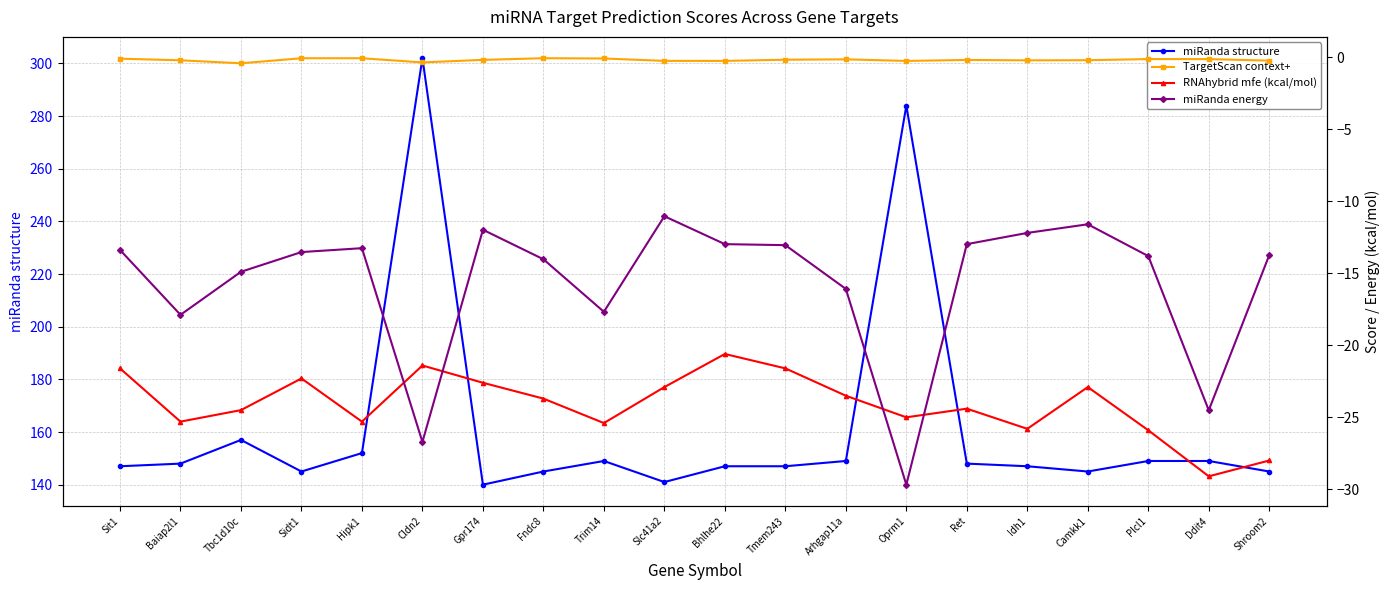

What is the lowest value of the RNAhybrid mfe (kcal/mol) series?

-29.1